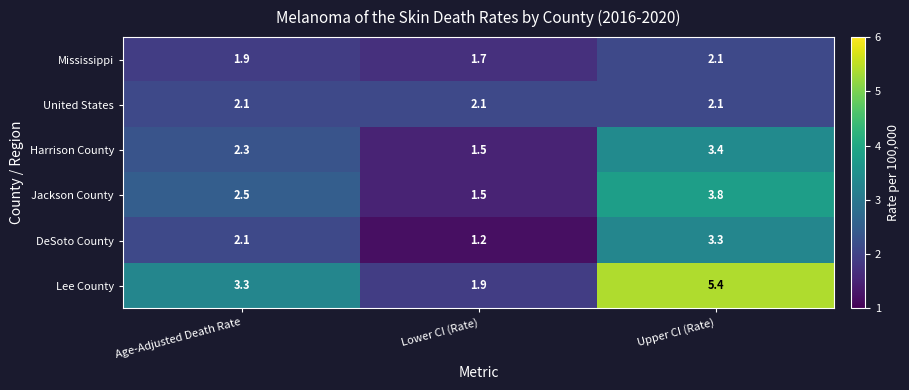

Reading right to left, what are all the values shown in this chart?

Mississippi: Upper CI (Rate)=2.1	Lower CI (Rate)=1.7	Age-Adjusted Death Rate=1.9
United States: Upper CI (Rate)=2.1	Lower CI (Rate)=2.1	Age-Adjusted Death Rate=2.1
Harrison County: Upper CI (Rate)=3.4	Lower CI (Rate)=1.5	Age-Adjusted Death Rate=2.3
Jackson County: Upper CI (Rate)=3.8	Lower CI (Rate)=1.5	Age-Adjusted Death Rate=2.5
DeSoto County: Upper CI (Rate)=3.3	Lower CI (Rate)=1.2	Age-Adjusted Death Rate=2.1
Lee County: Upper CI (Rate)=5.4	Lower CI (Rate)=1.9	Age-Adjusted Death Rate=3.3